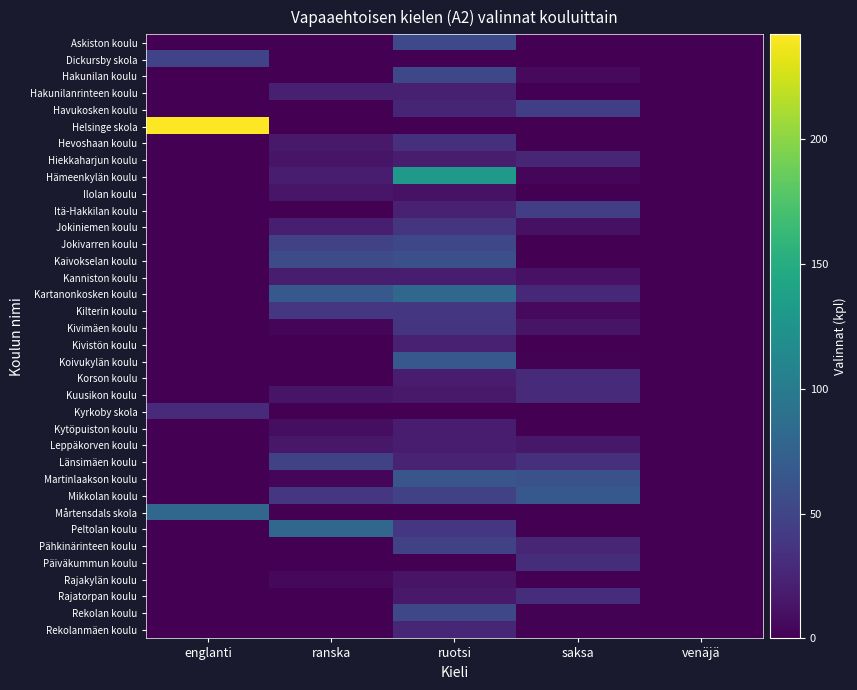

What is the spread (max minus min) of values at englanti?

242